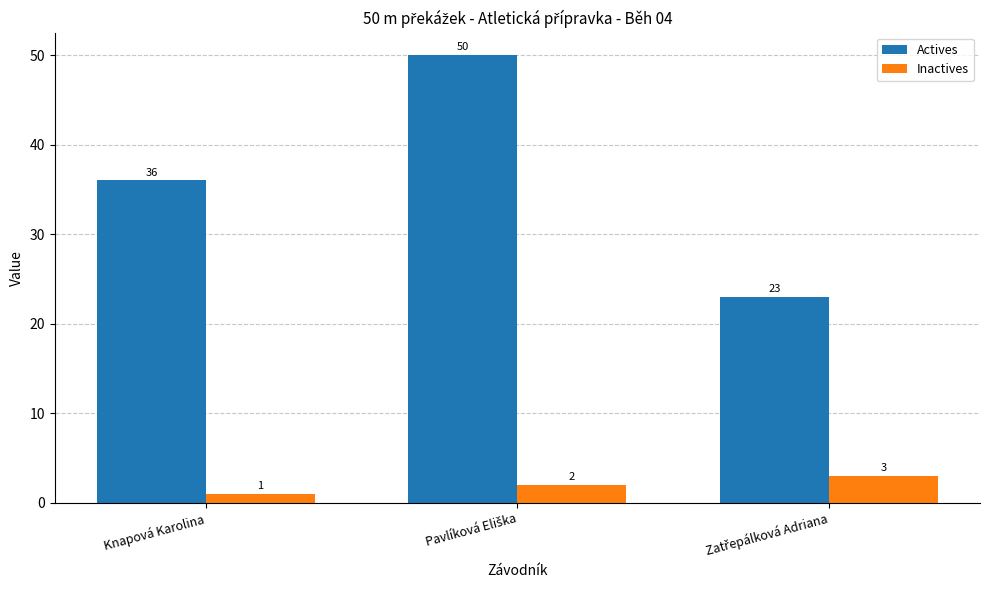

What is the value of the Inactives bar at the 2nd from the left?

2